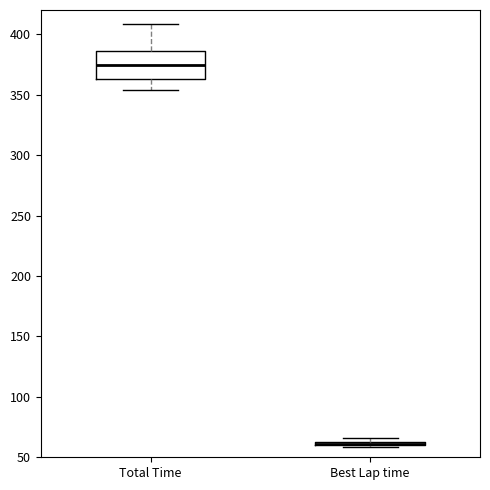

Where is the lower edge of the box for Best Lap time on the y-axis? The values are not printed on the chart, so give them approximately, as read against the axis.

60